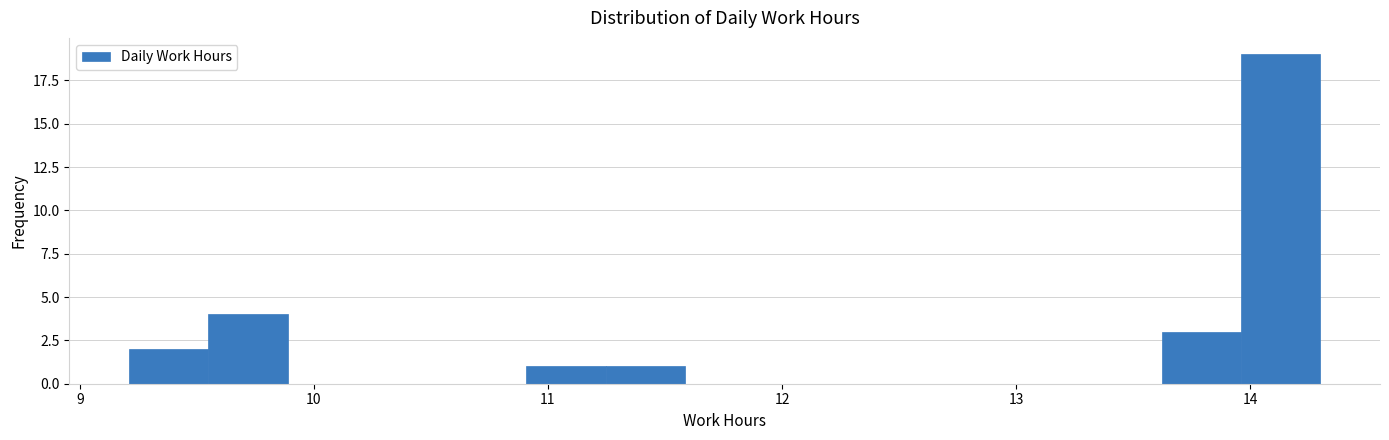

Around what value on the x-axis is the tallest bar? Give the approximate position of its centre, as read against the axis.

14.1